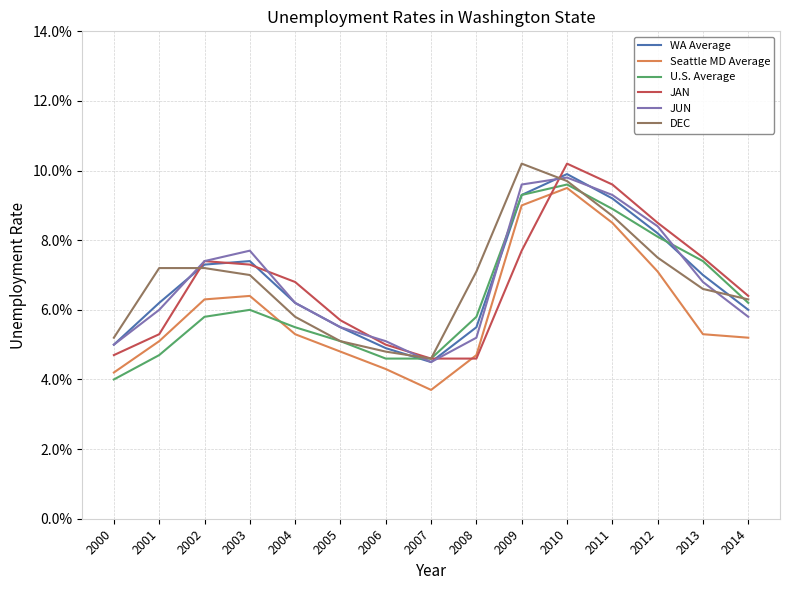

Does the chart have visible grid lines?

Yes